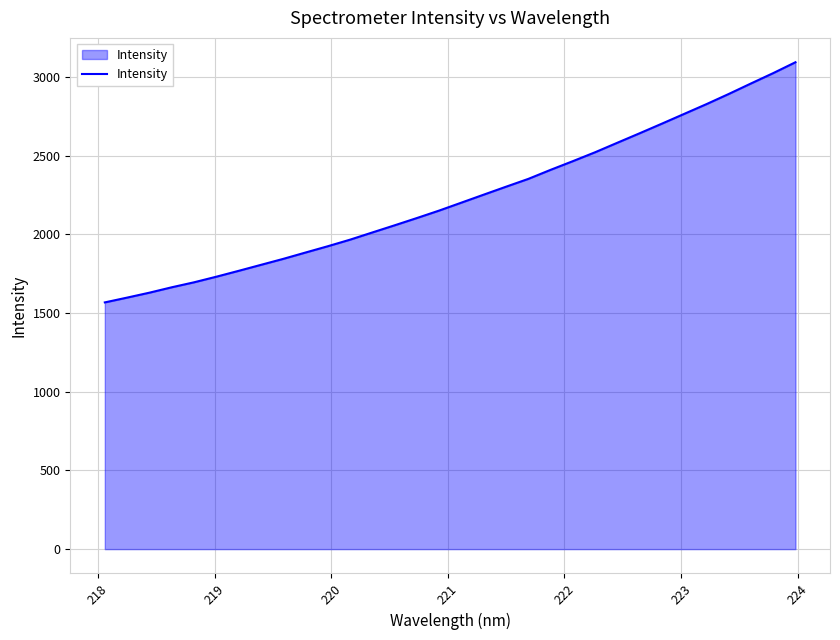

What is the minimum value shown in the chart?

1567.7